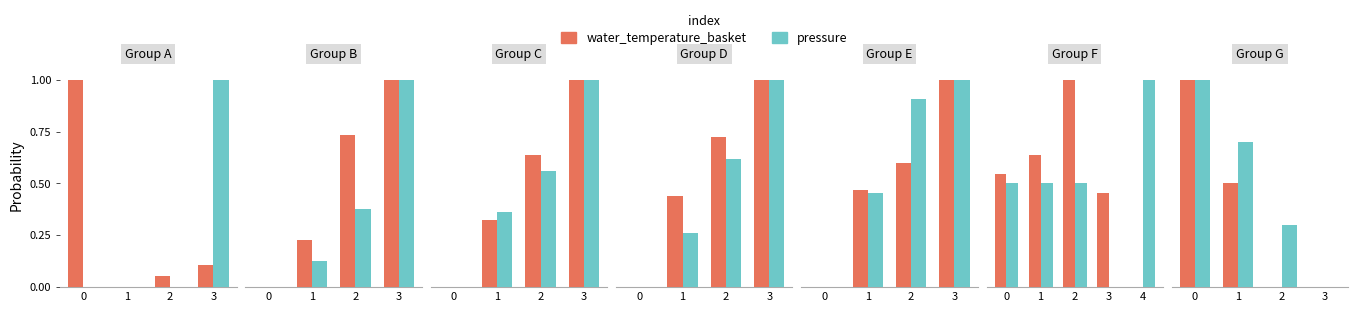

The value of water_temperature_basket at 3 is 0.0. True or false?

True